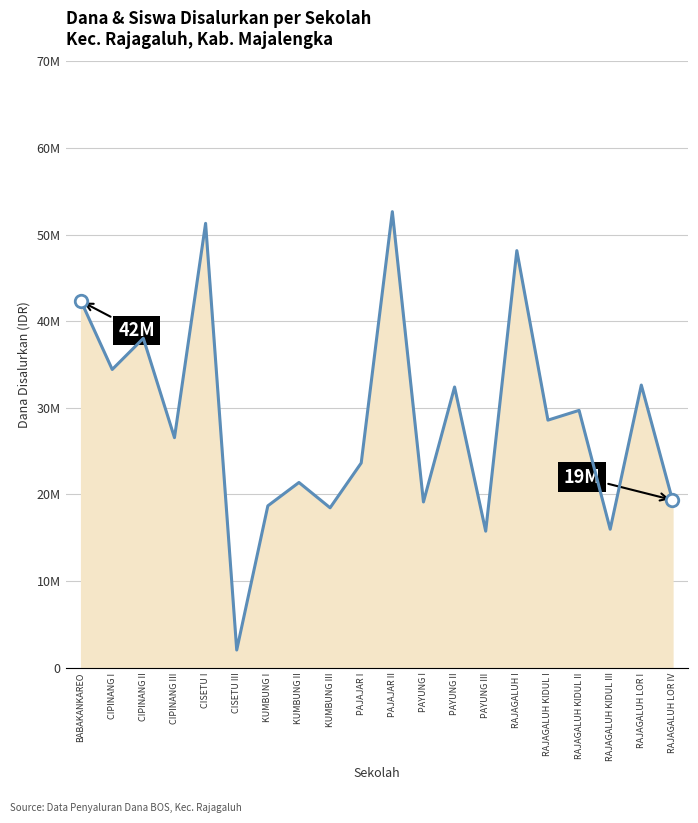

What is the maximum value shown in the chart?

52650000